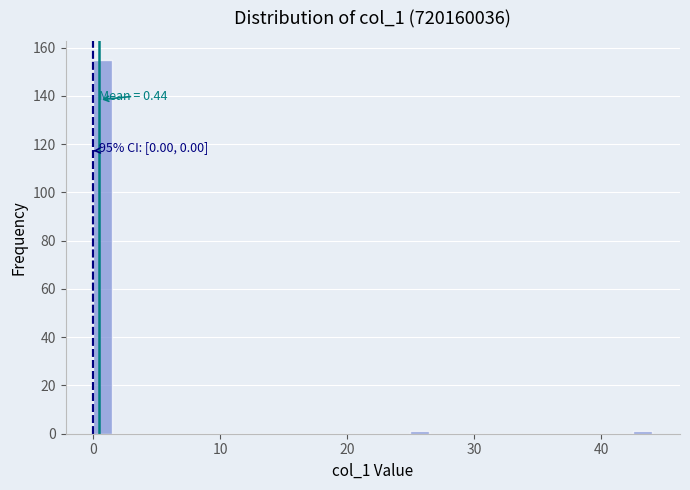

Read against the x-axis, roughly where is the centre of the tallest bar?

1